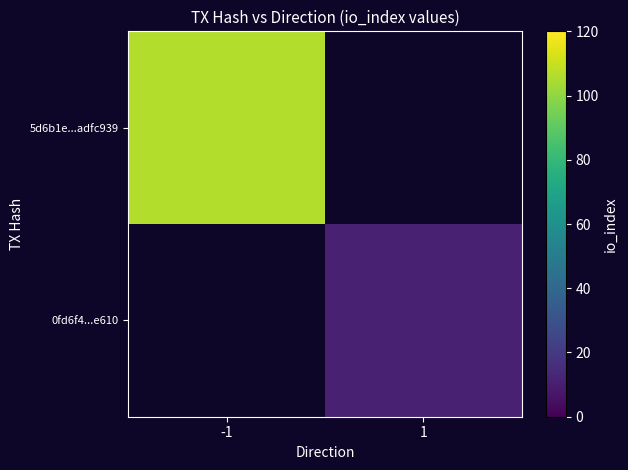

List the labels in order of 0fd6f4...e610 value, smallest first.

-1, 1